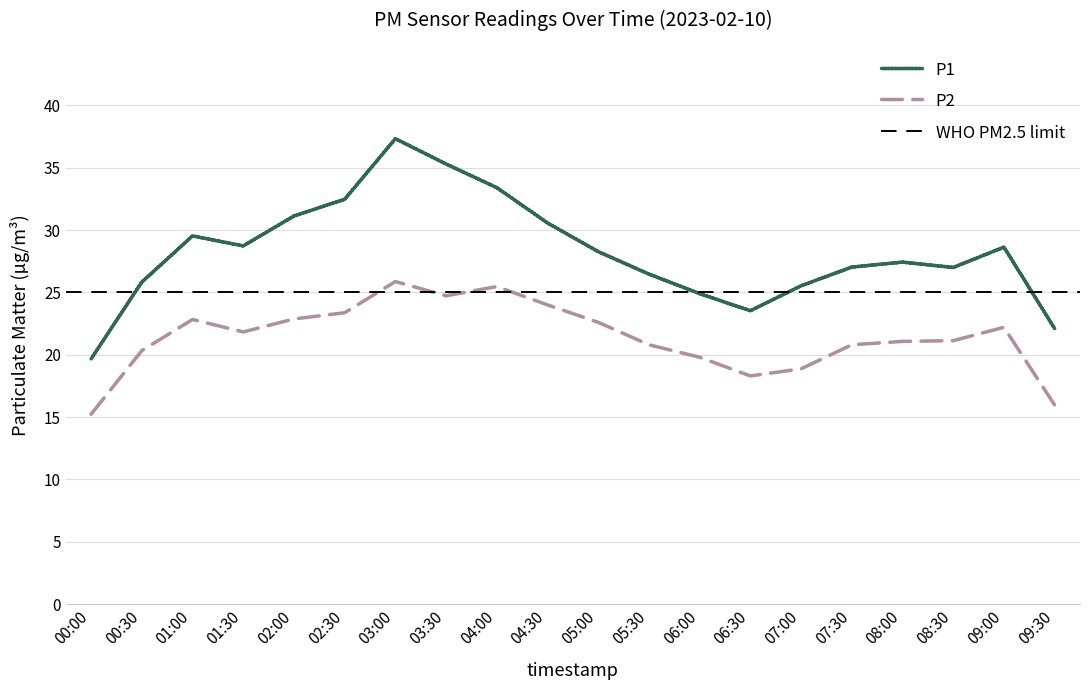

Does the chart have visible grid lines?

Yes